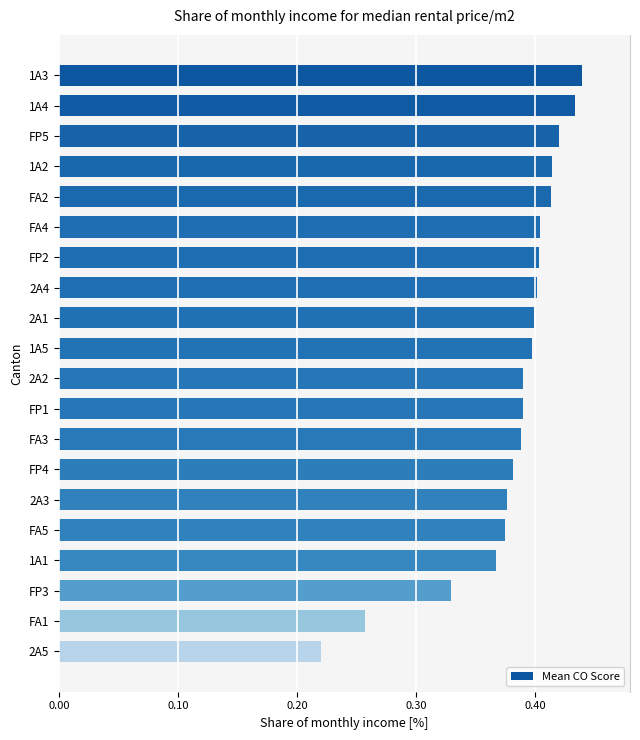

Between 2A4 and FP5, which is larger?

FP5